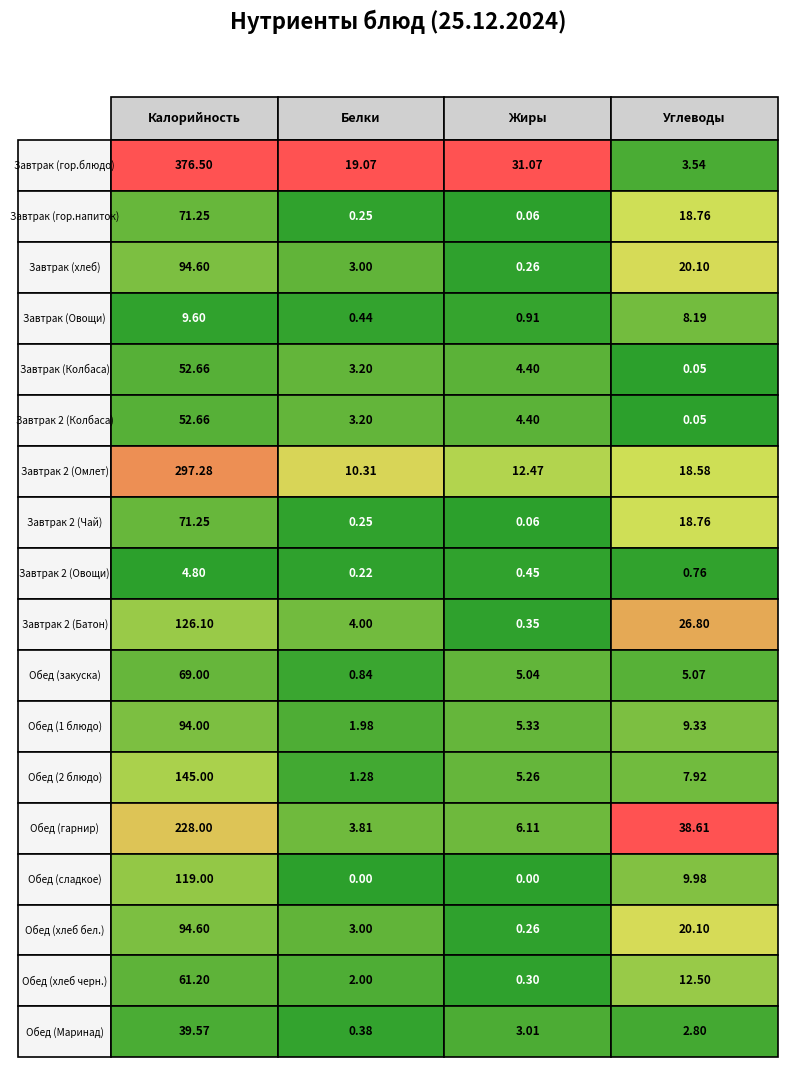

Which series has the largest total across all categories?

Завтрак (гор.блюдо)